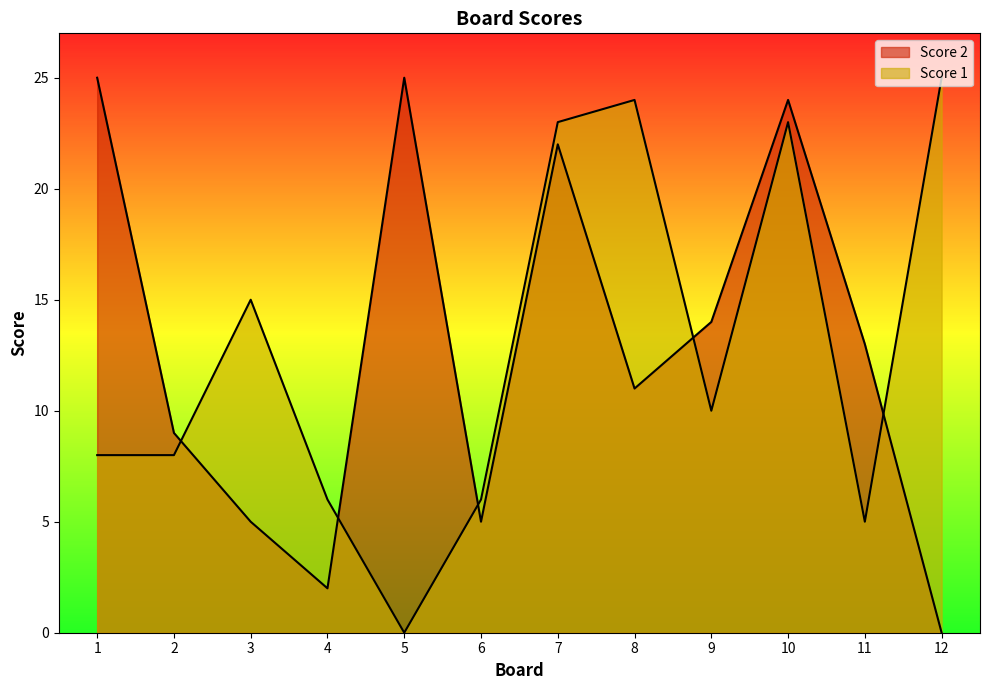

Which series has the largest total across all categories?

Score 2